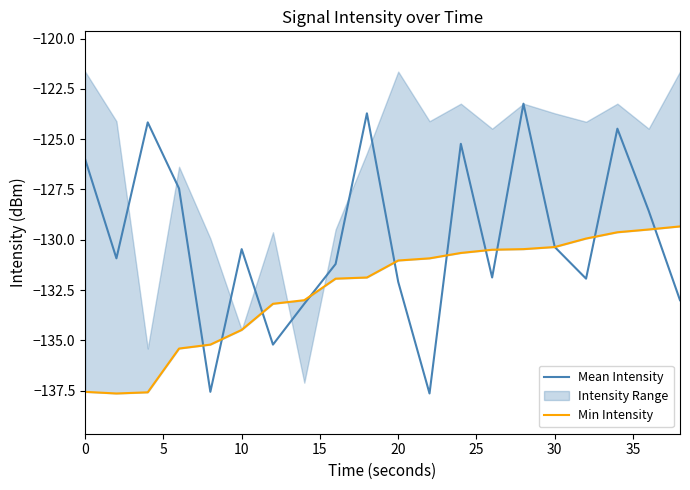

The value of Mean Intensity at 10 is -130.5. True or false?

True